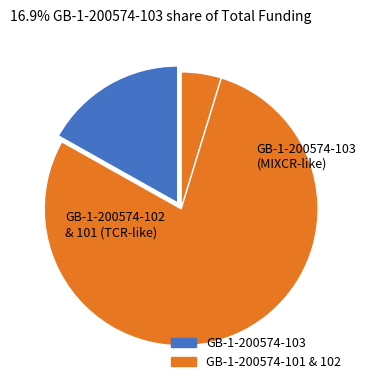

How many segments does this pie chart have?

3